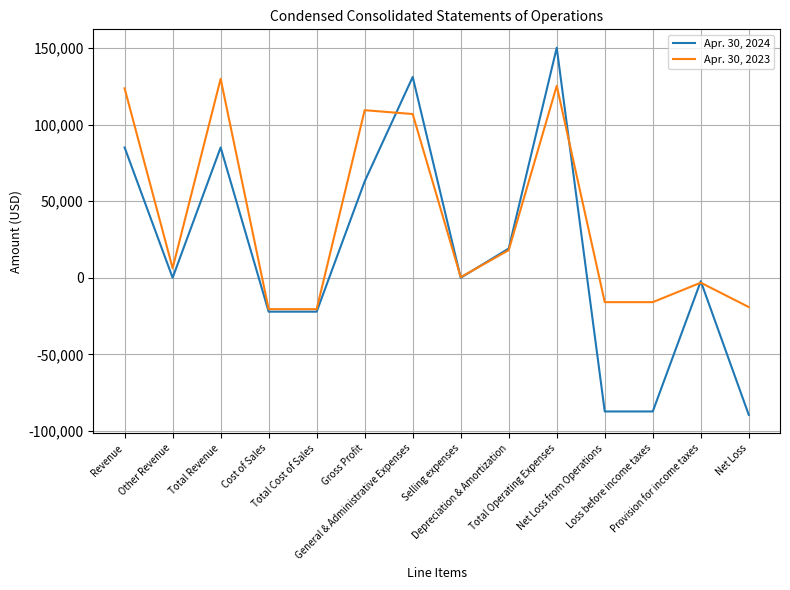

Which series has the largest range (max minus min)?

Apr. 30, 2024